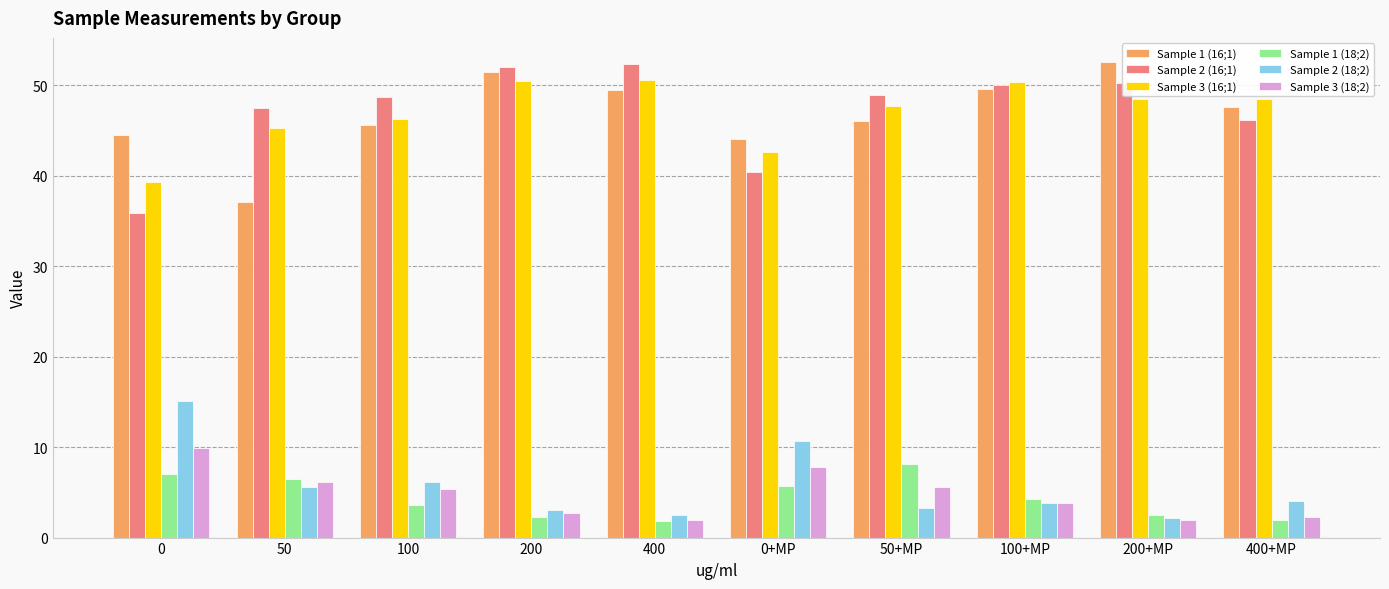

How many categories are shown in the chart?

10